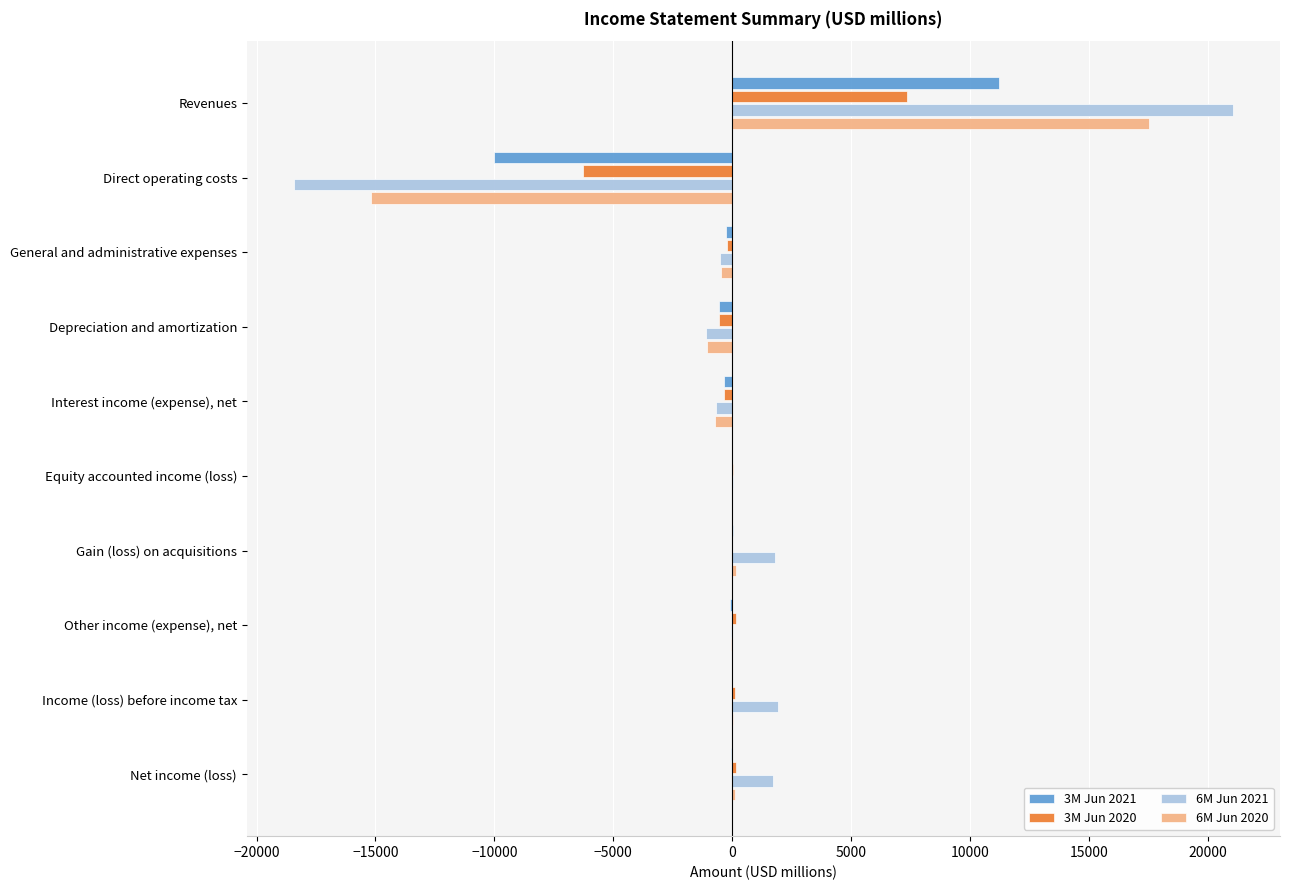

Which category has the highest value in the 3M Jun 2021 series?

Revenues